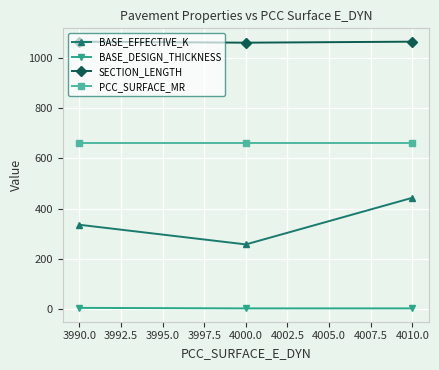

What is the label of the 3rd point from the left?

4010.0